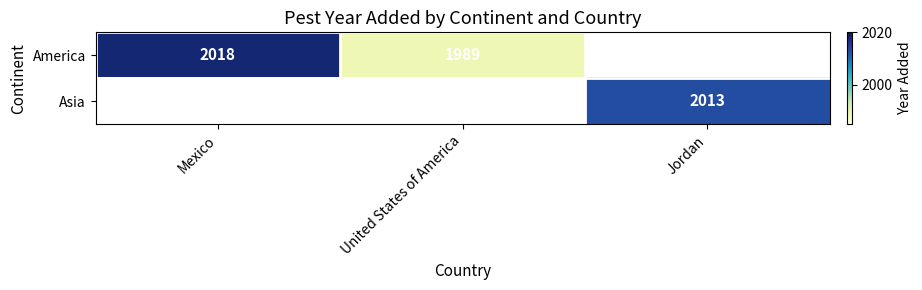

What is the difference between the America values at United States of America and Mexico?

29